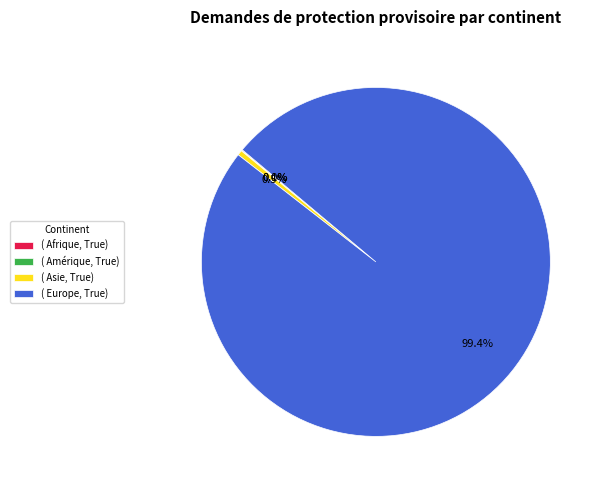

Which slice represents more than half of the pie?

( Europe, True)